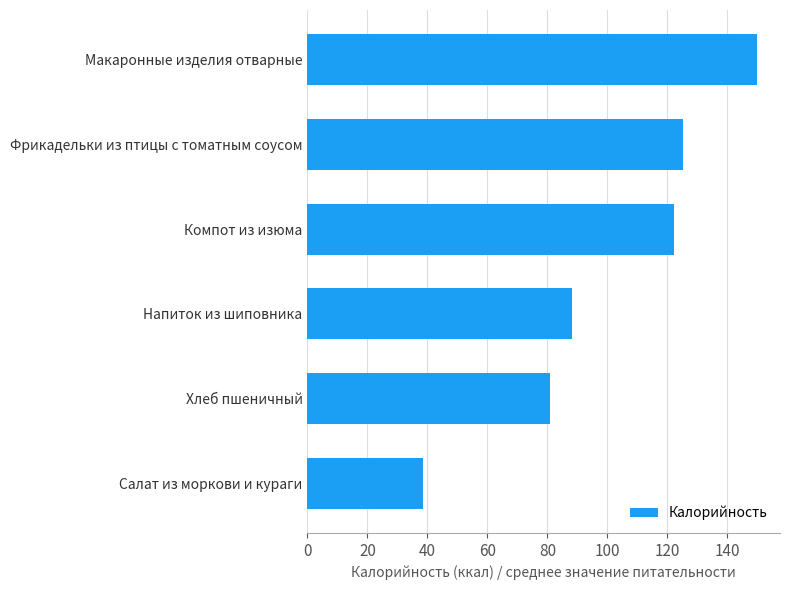

What is the ratio of the value at Хлеб пшеничный to the value at Напиток из шиповника?

0.9